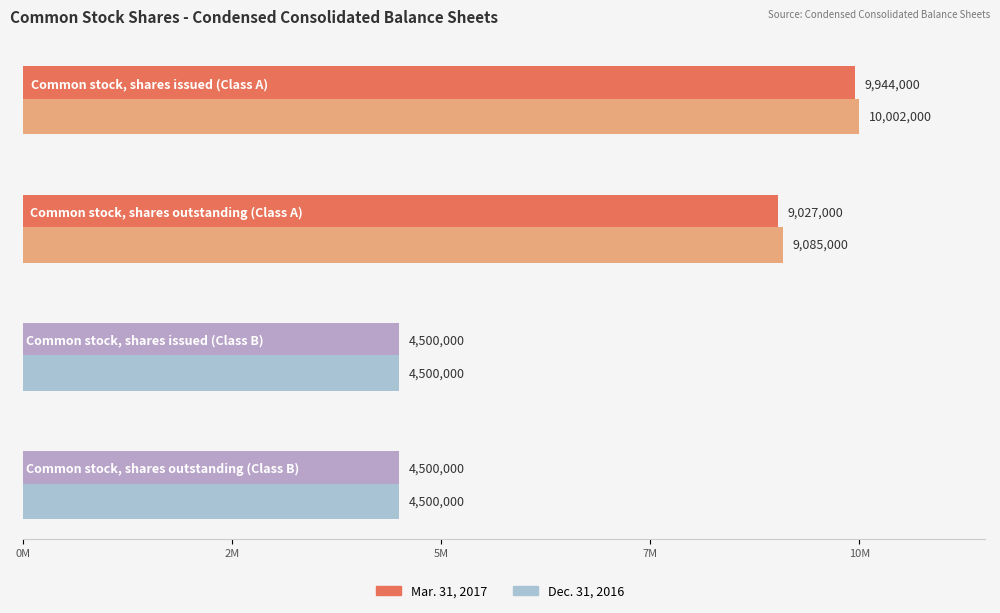

The value of Dec. 31, 2016 at Common stock, shares issued (Class B) is 7081790. True or false?

False